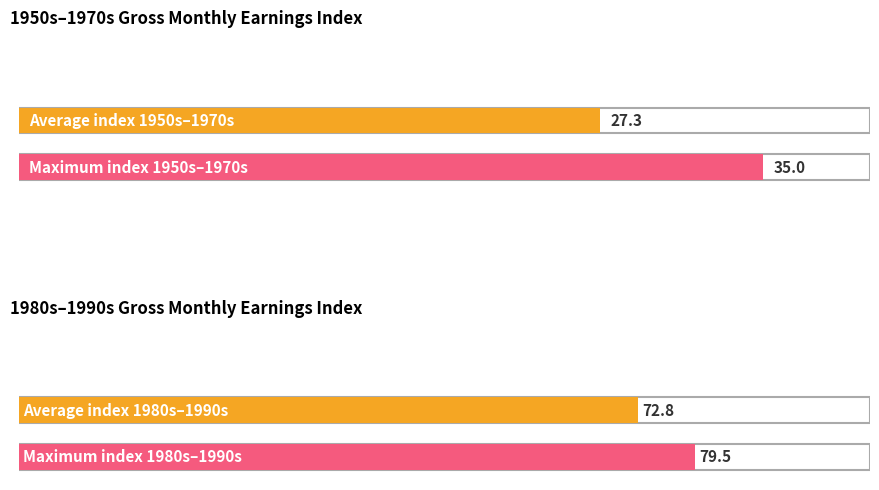

What is the maximum value for 1970s?

35.0